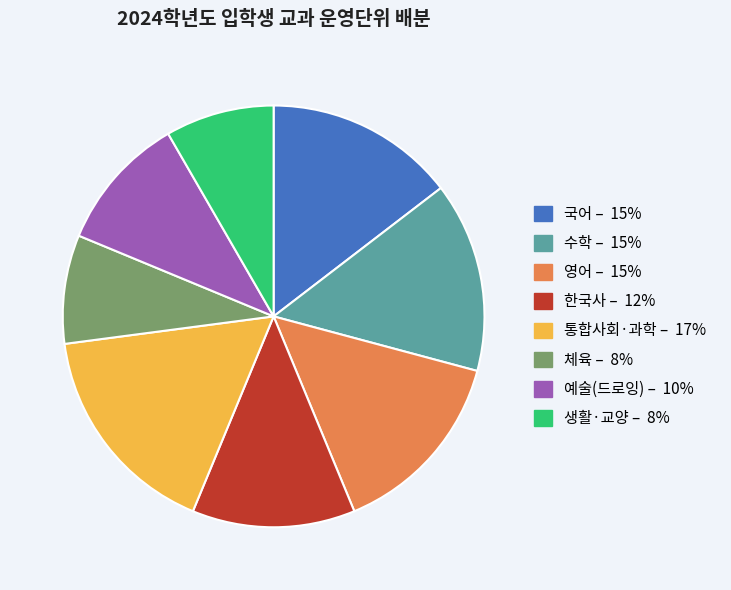

Is there any slice that represents more than half of the pie?

No